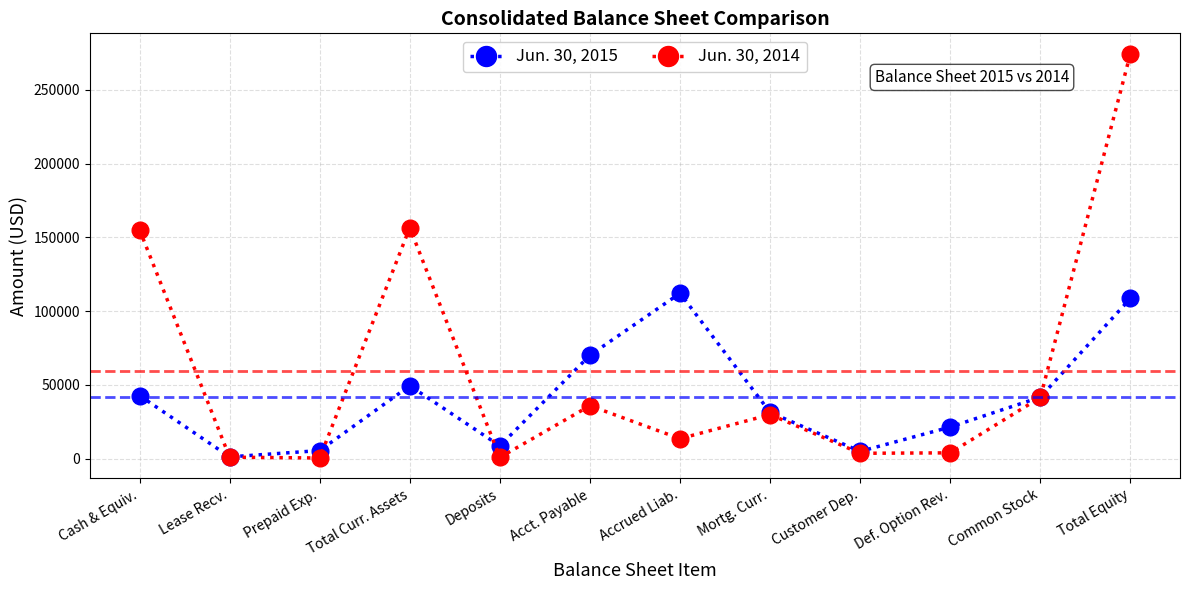

True or false: Jun. 30, 2015 has more than 1 interior local peaks.

True